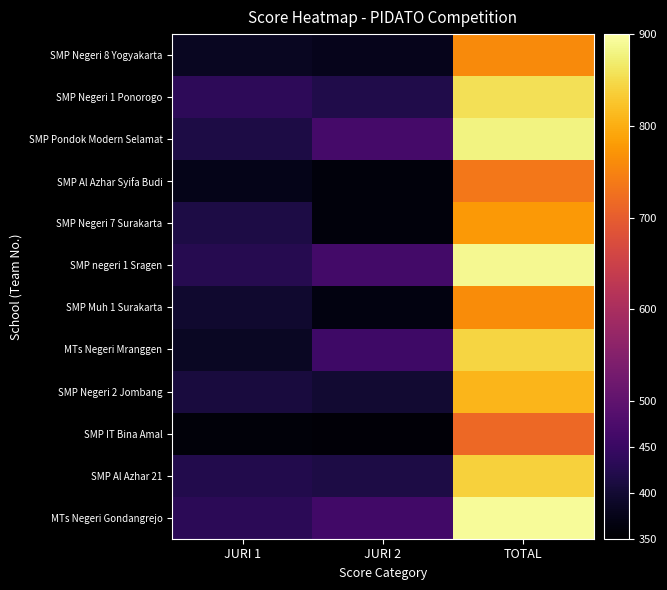

At which category is the sum across all series the highest?

TOTAL